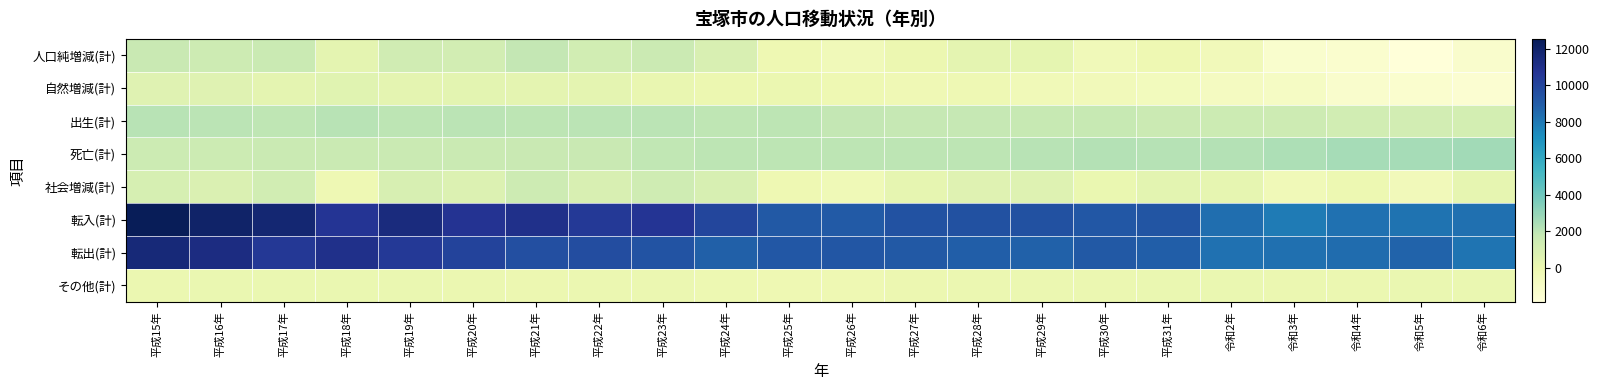

At 令和5年, list the series in order from largest to smallest.

転出(計), 転入(計), 死亡(計), 出生(計), その他(計), 社会増減(計), 自然増減(計), 人口純増減(計)